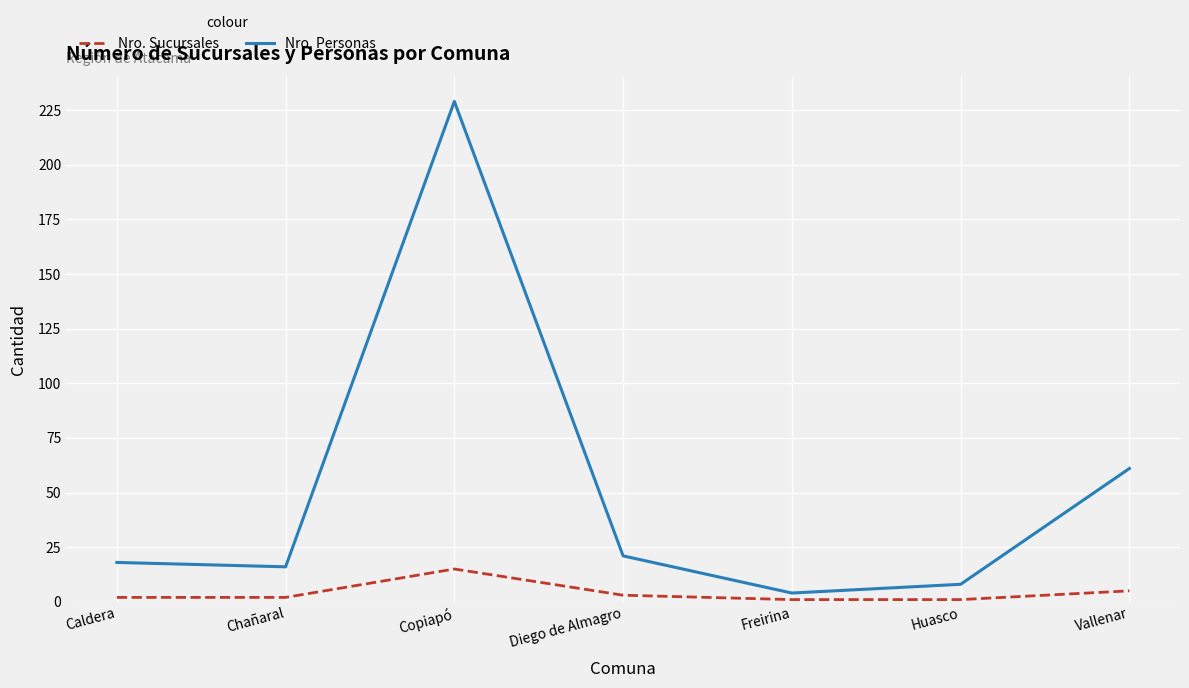

True or false: Nro. Personas and Nro. Sucursales intersect in this chart.

False